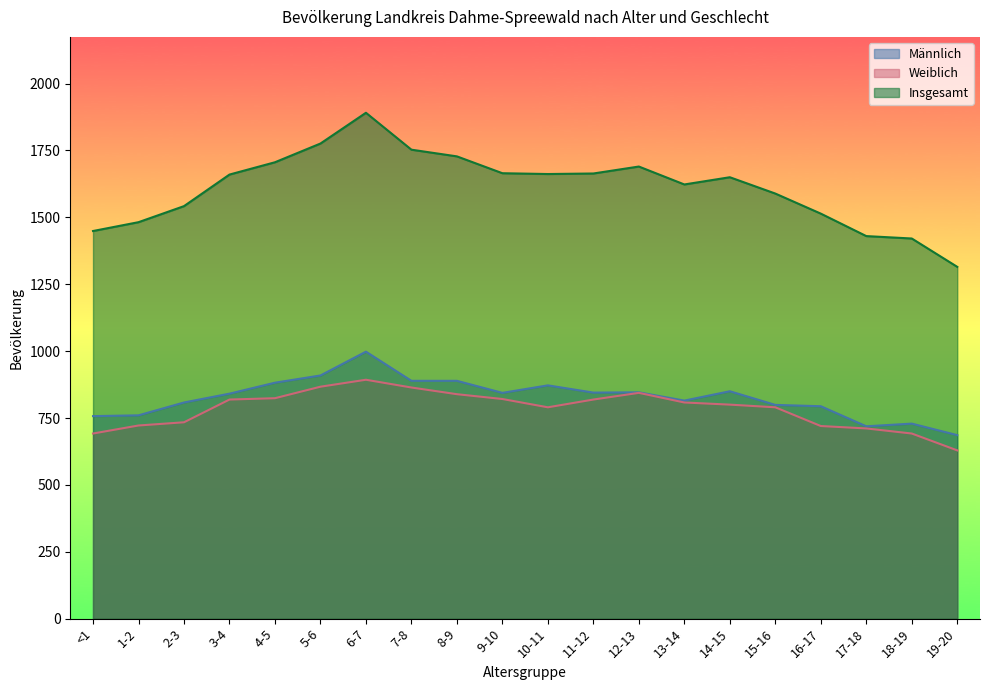

What position from the right is 5-6?

15